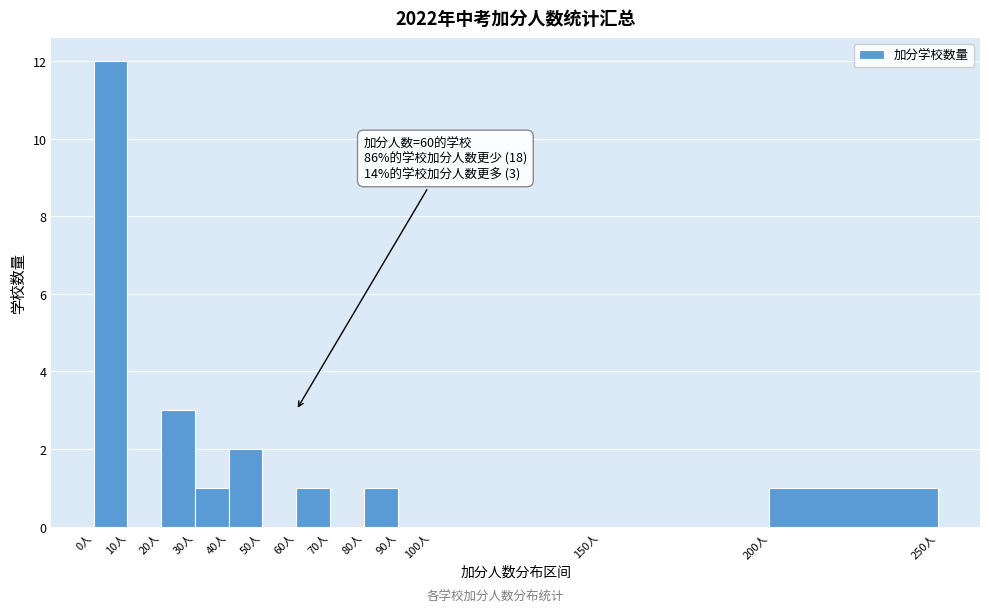

Which range on the x-axis has the tallest bar?

0 to 10